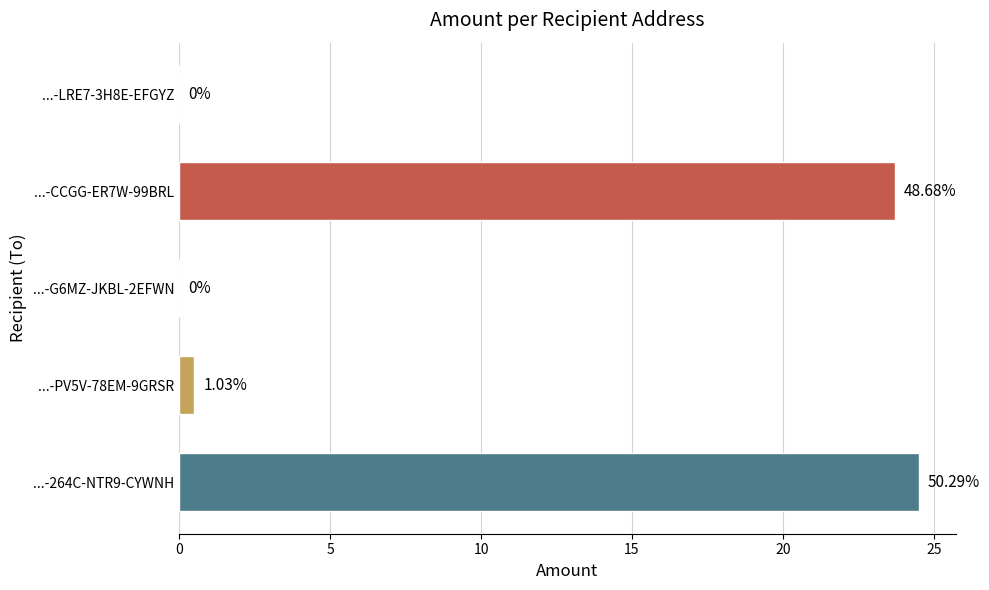

Are the bars horizontal?

Yes